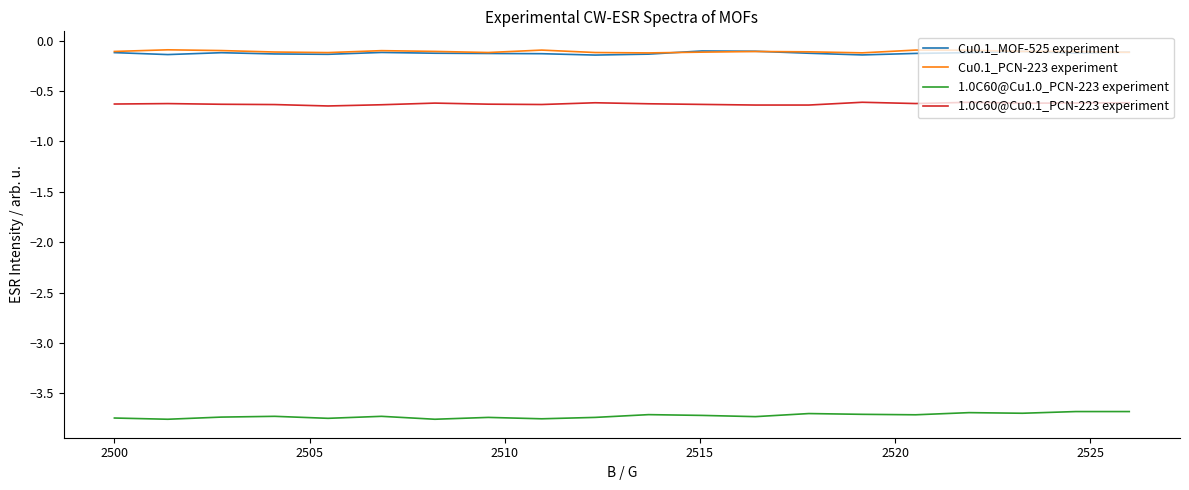

True or false: 1.0C60@Cu1.0_PCN-223 experiment and 1.0C60@Cu0.1_PCN-223 experiment cross at least once.

False